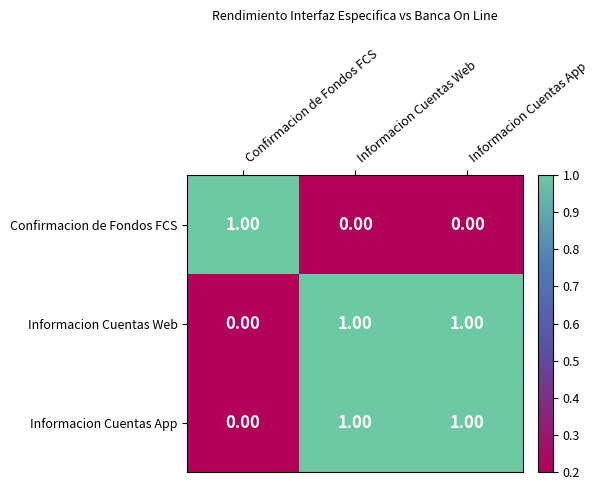

At how many categories does at least one series exceed 0?

3